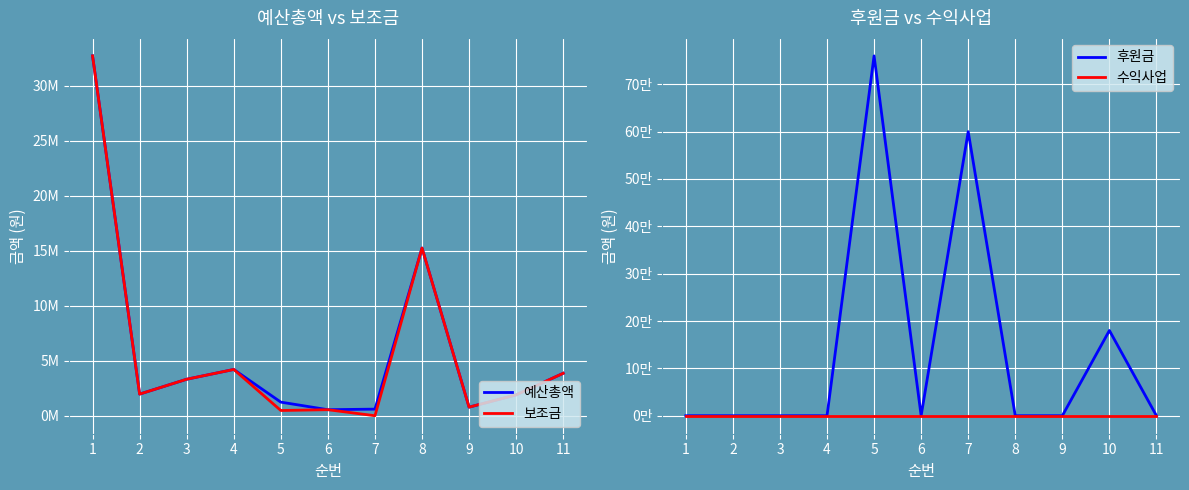

Rank the categories by 수익사업 value from lowest to highest.

1, 2, 3, 4, 5, 6, 7, 8, 9, 10, 11